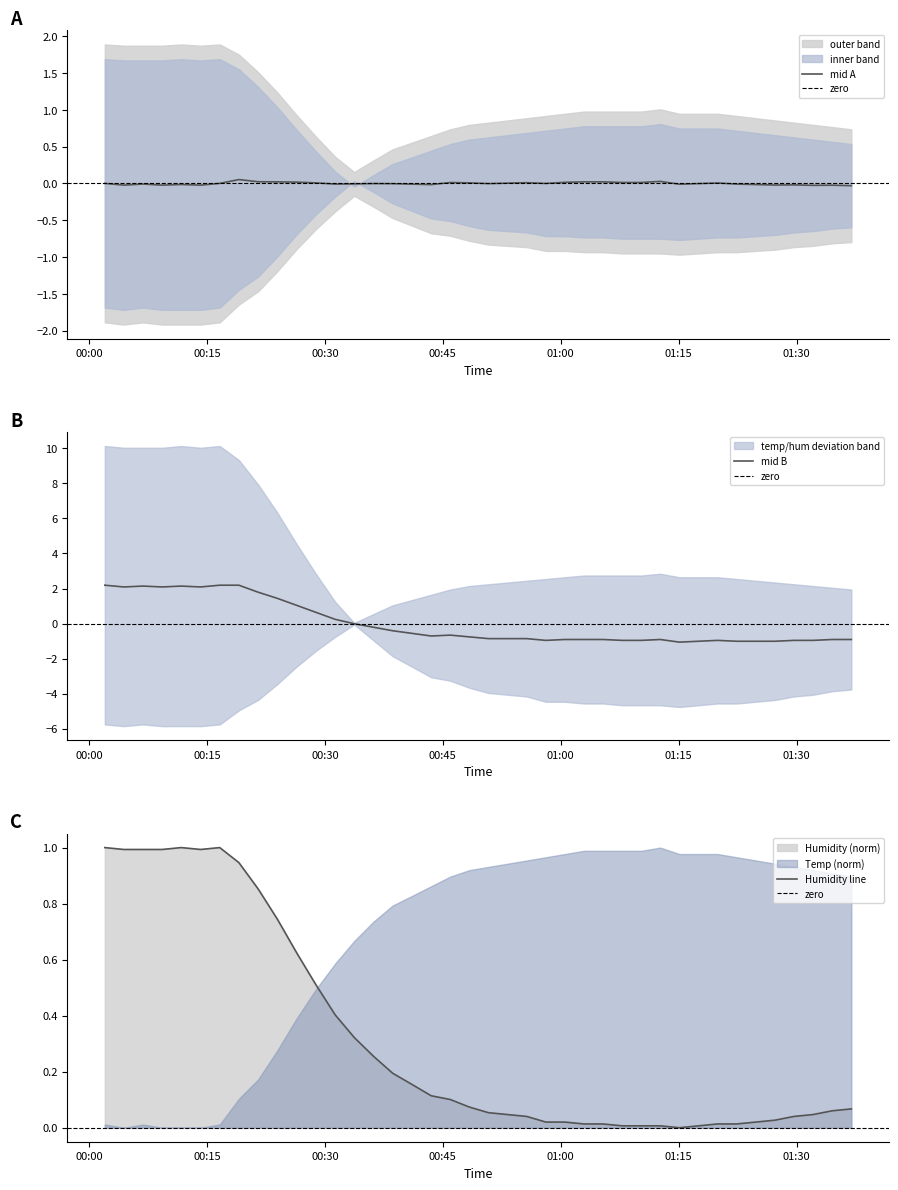

After their last crossing, which series has the higher values: Humidity or Temp?

Temp